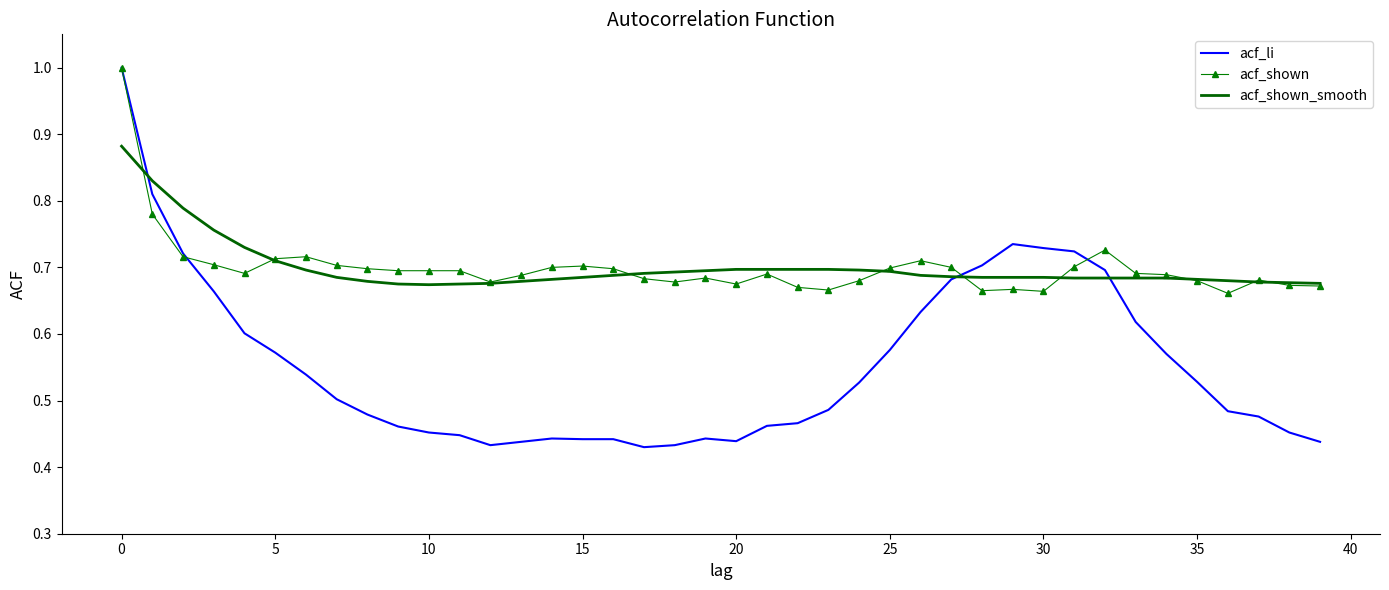

What are all the series names shown in the legend?

acf_li, acf_shown, acf_shown_smooth